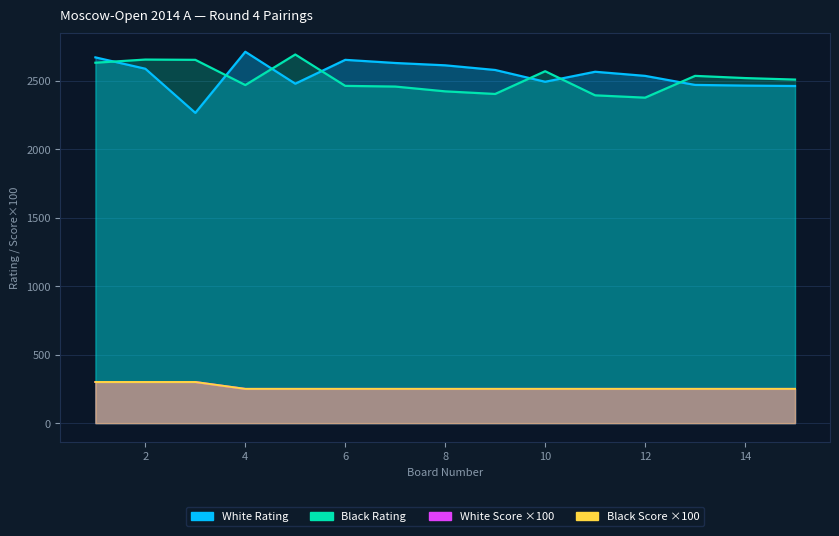

Reading left to right, what are all the values shown in this chart?

White Rating: 2669	2586	2264	2710	2477	2651	2628	2611	2577	2491	2564	2534	2468	2463	2460
Black Rating: 2630	2653	2651	2467	2690	2461	2456	2421	2402	2568	2392	2375	2534	2518	2507
White Score: 300	300	300	250	250	250	250	250	250	250	250	250	250	250	250
Black Score: 300	300	300	250	250	250	250	250	250	250	250	250	250	250	250